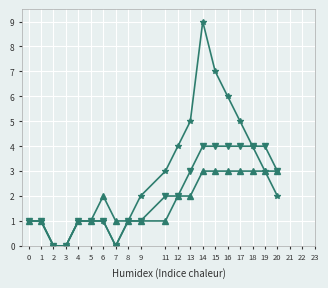

How many series are shown in this chart?

3